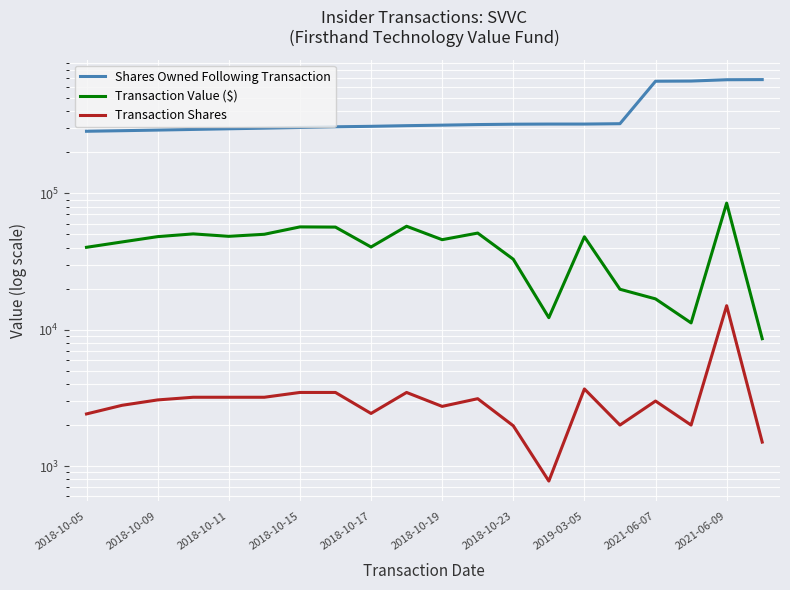

True or false: Transaction Shares and Shares Owned Following Transaction cross at least once.

False